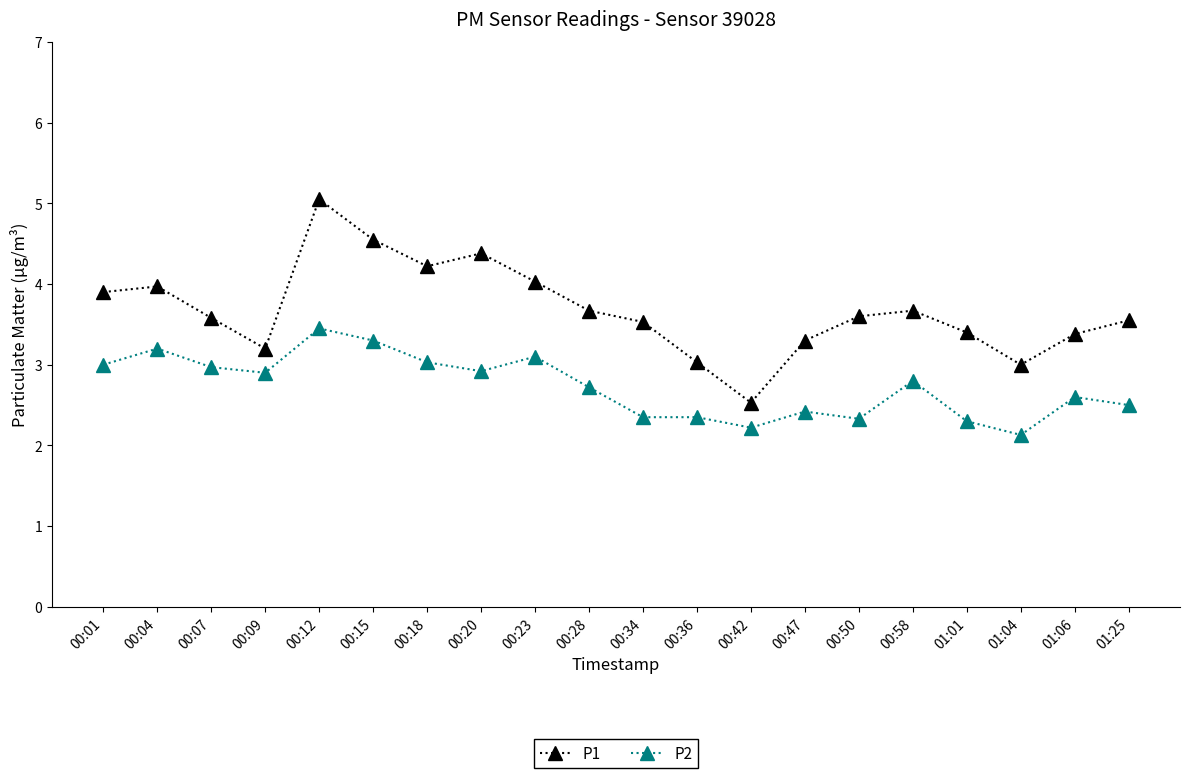

At 00:23, list the series in order from smallest to largest.

P2, P1